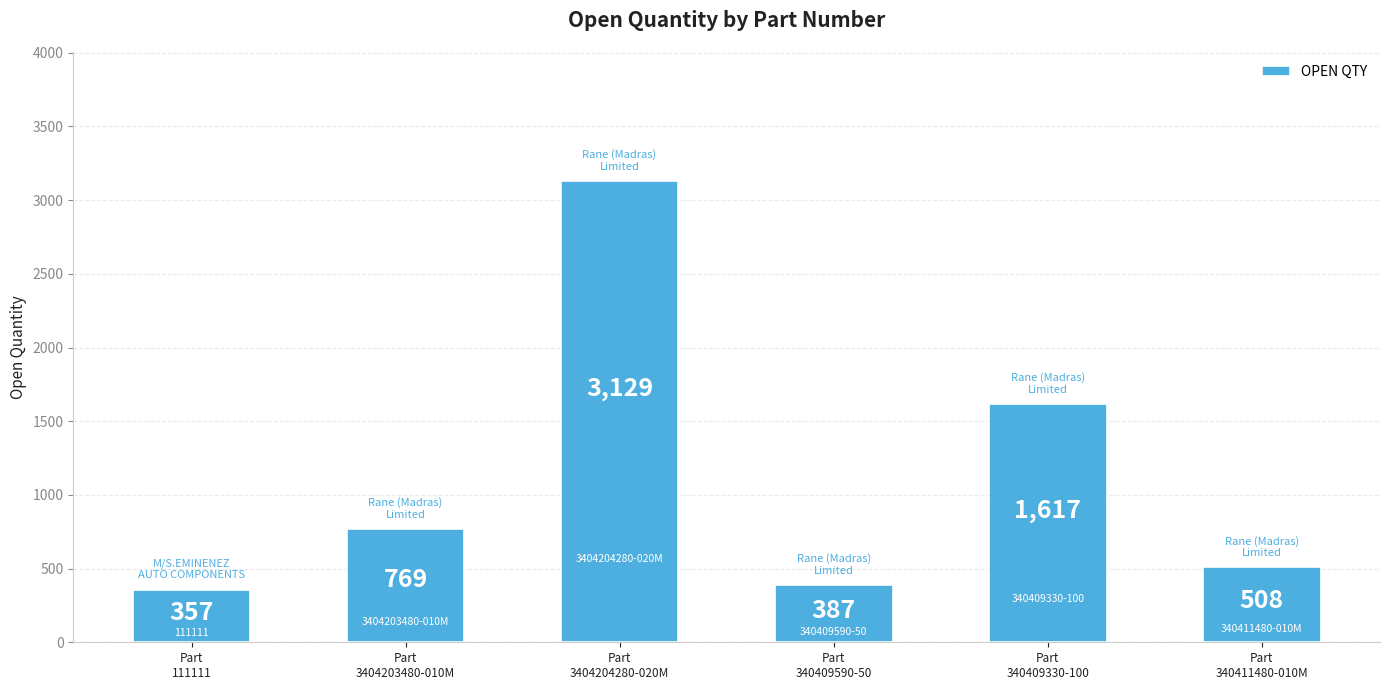

What is the sum of all values?

6767